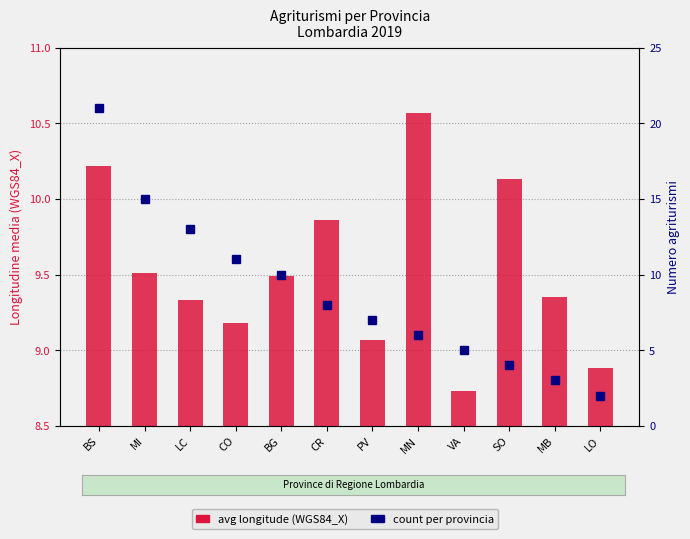

What is the sum of the count (num agriturismi) values at CO and LO?

13.0